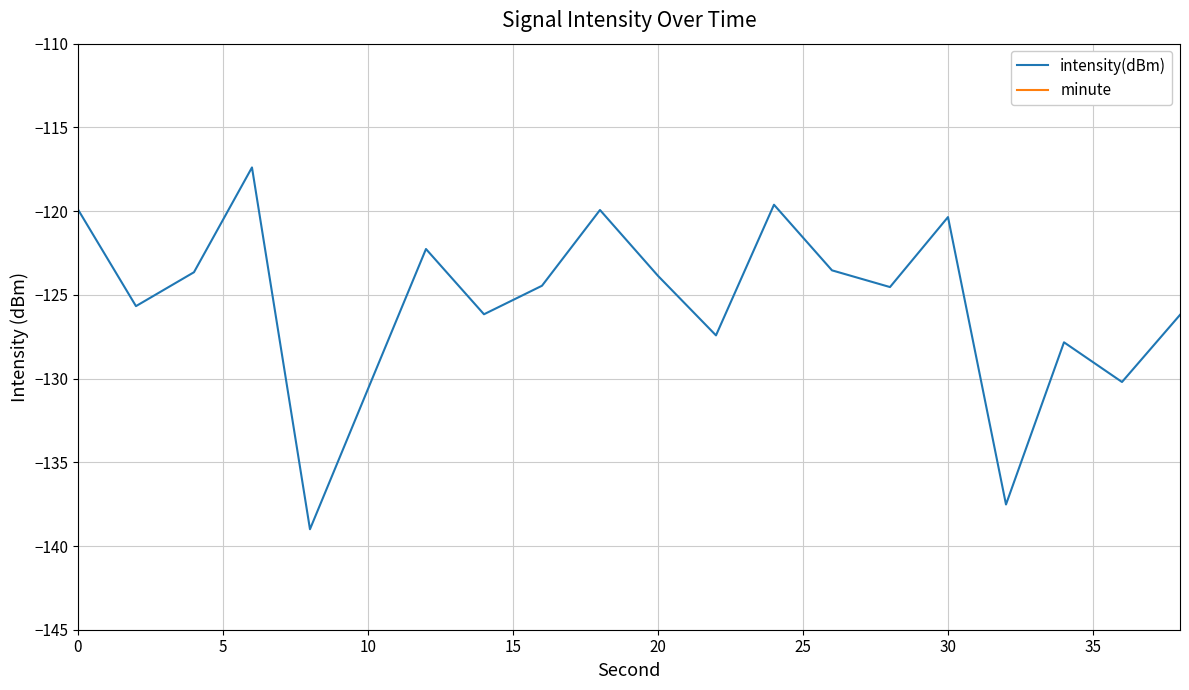

How many lines are shown in the chart?

2